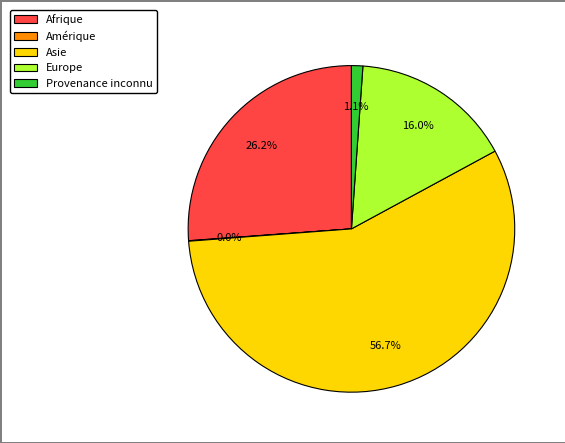

Between Provenance inconnu and Afrique, which is larger?

Afrique